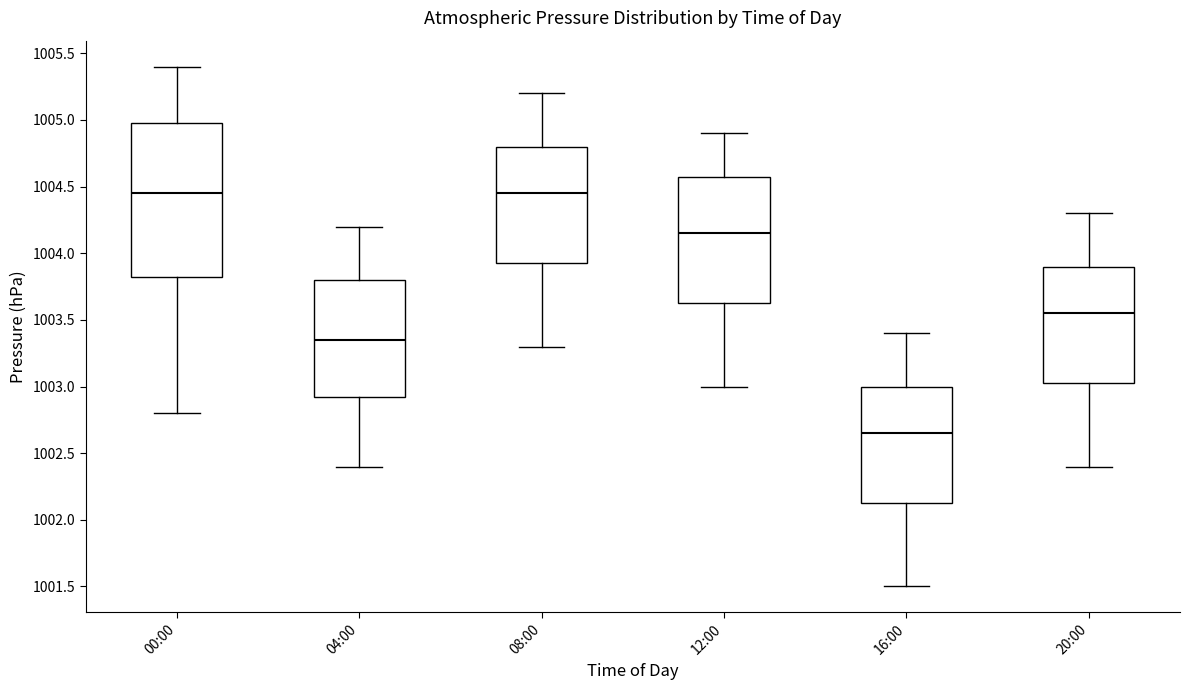

Where does the median line of the box for 00:00 sit on the y-axis? The values are not printed on the chart, so give them approximately, as read against the axis.

1004.45